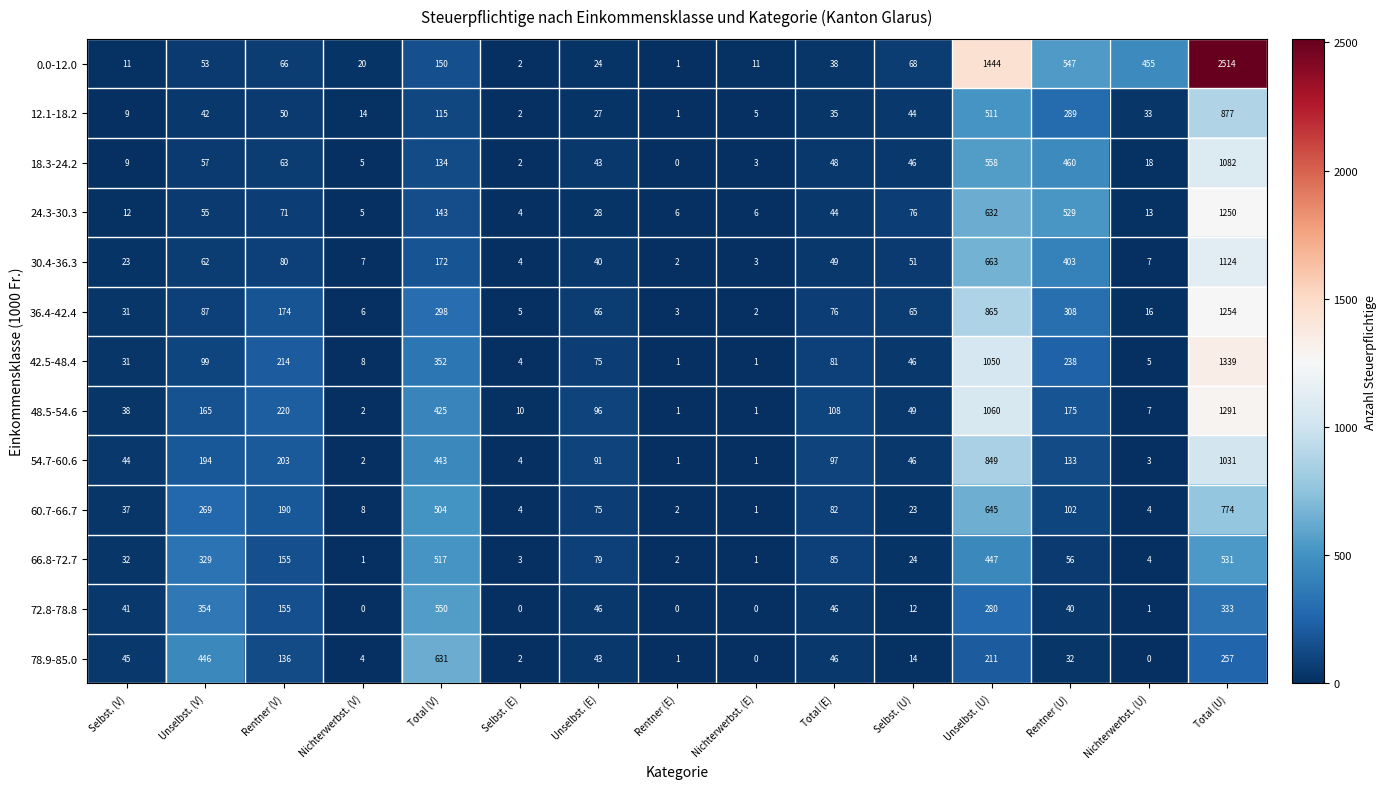

What is the greatest value displayed?

2514